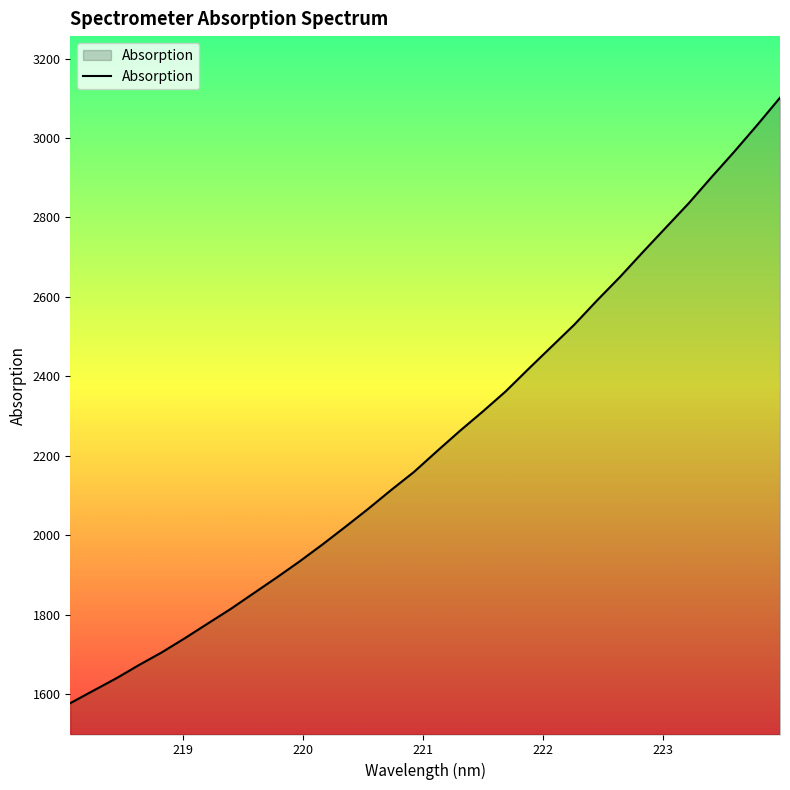

What is the smallest value displayed?

1577.2